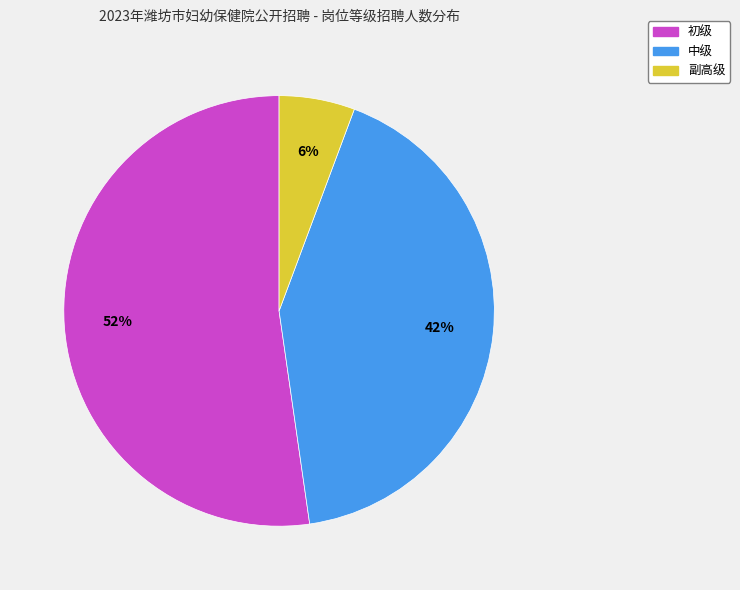

What percentage is the 副高级 slice, to the nearest percent?

6%